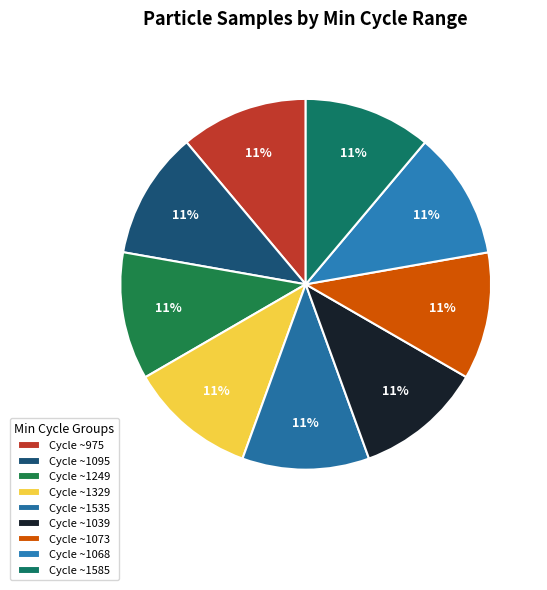

How many segments does this pie chart have?

9